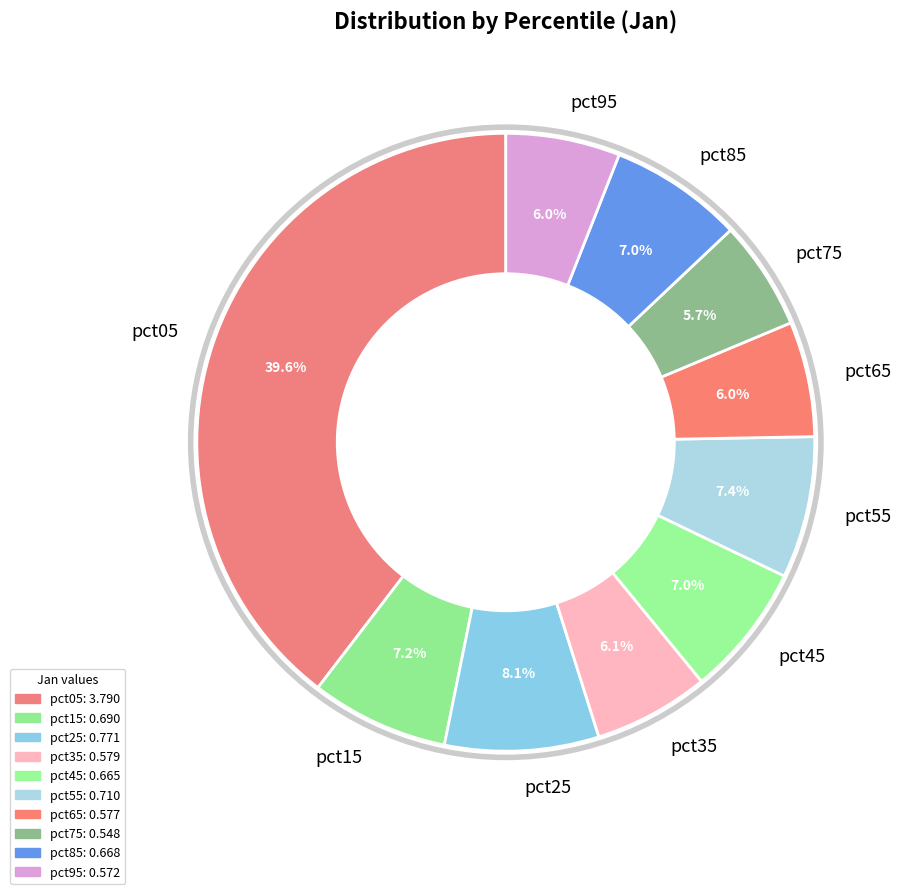

True or false: pct05 accounts for 40% of the total.

True